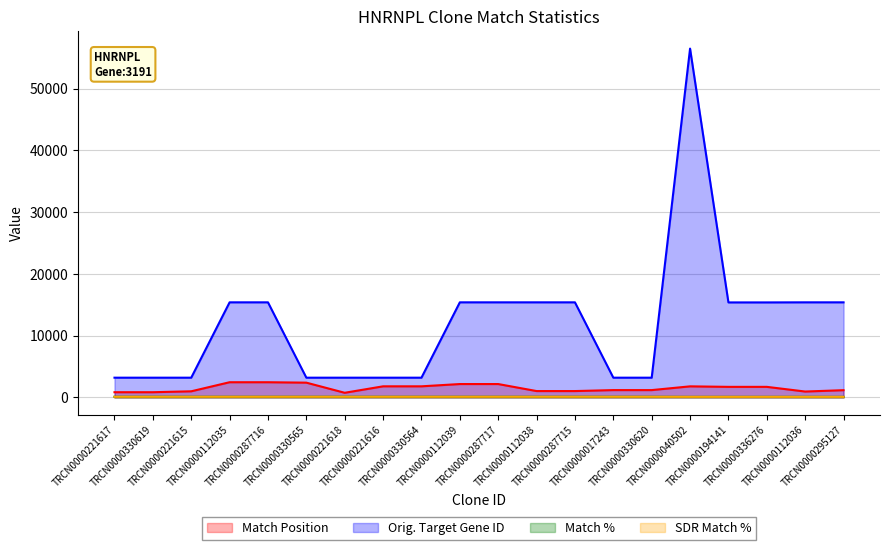

Reading right to left, what are all the values shown in this chart?

Match Position: TRCN0000295127=1167	TRCN0000112036=949	TRCN0000336276=1706	TRCN0000194141=1706	TRCN0000040502=1788	TRCN0000330620=1181	TRCN0000017243=1181	TRCN0000287715=1025	TRCN0000112038=1025	TRCN0000287717=2161	TRCN0000112039=2161	TRCN0000330564=1792	TRCN0000221616=1792	TRCN0000221618=747	TRCN0000330565=2386	TRCN0000287716=2455	TRCN0000112035=2455	TRCN0000221615=987	TRCN0000330619=839	TRCN0000221617=839
Orig. Target Gene ID: TRCN0000295127=15388	TRCN0000112036=15388	TRCN0000336276=15374	TRCN0000194141=15374	TRCN0000040502=56459	TRCN0000330620=3191	TRCN0000017243=3191	TRCN0000287715=15388	TRCN0000112038=15388	TRCN0000287717=15388	TRCN0000112039=15388	TRCN0000330564=3191	TRCN0000221616=3191	TRCN0000221618=3191	TRCN0000330565=3191	TRCN0000287716=15388	TRCN0000112035=15388	TRCN0000221615=3191	TRCN0000330619=3191	TRCN0000221617=3191
Match %: TRCN0000295127=85	TRCN0000112036=90	TRCN0000336276=90	TRCN0000194141=90	TRCN0000040502=86	TRCN0000330620=100	TRCN0000017243=100	TRCN0000287715=100	TRCN0000112038=100	TRCN0000287717=100	TRCN0000112039=100	TRCN0000330564=100	TRCN0000221616=100	TRCN0000221618=100	TRCN0000330565=100	TRCN0000287716=100	TRCN0000112035=100	TRCN0000221615=100	TRCN0000330619=100	TRCN0000221617=100
SDR Match %: TRCN0000295127=89	TRCN0000112036=89	TRCN0000336276=89	TRCN0000194141=89	TRCN0000040502=90	TRCN0000330620=100	TRCN0000017243=100	TRCN0000287715=100	TRCN0000112038=100	TRCN0000287717=100	TRCN0000112039=100	TRCN0000330564=100	TRCN0000221616=100	TRCN0000221618=100	TRCN0000330565=100	TRCN0000287716=100	TRCN0000112035=100	TRCN0000221615=100	TRCN0000330619=100	TRCN0000221617=100